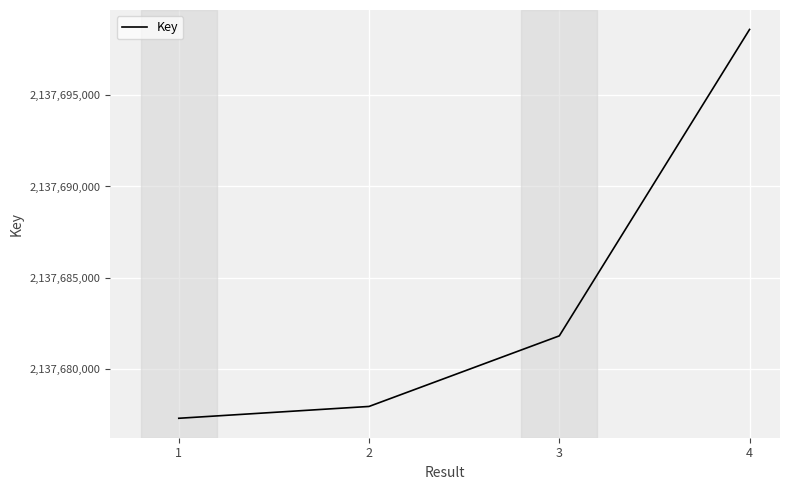

Between 2 and 1, which is larger?

2